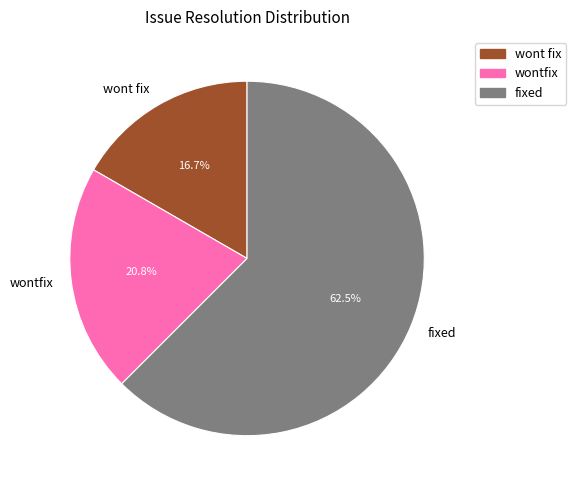

What is the ratio of the value at wont fix to the value at wontfix?

0.8